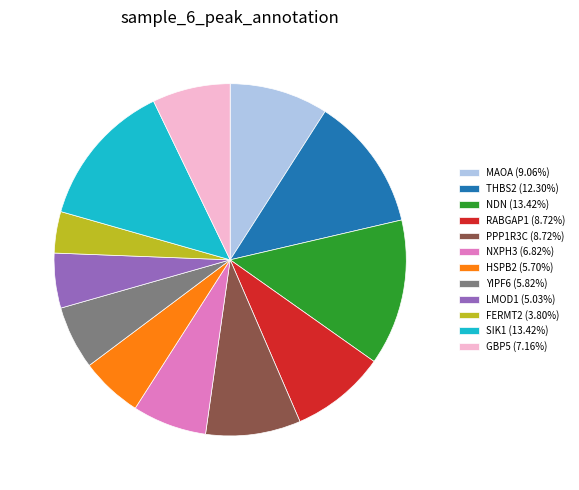

Is the sum of GBP5 (7.16%) and MAOA (9.06%) greater than half?

No